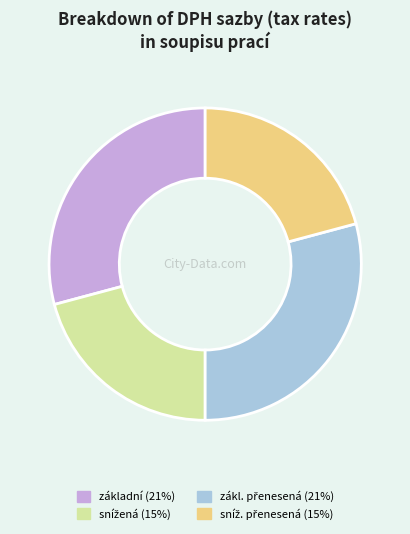

Is there any slice that represents more than half of the pie?

No